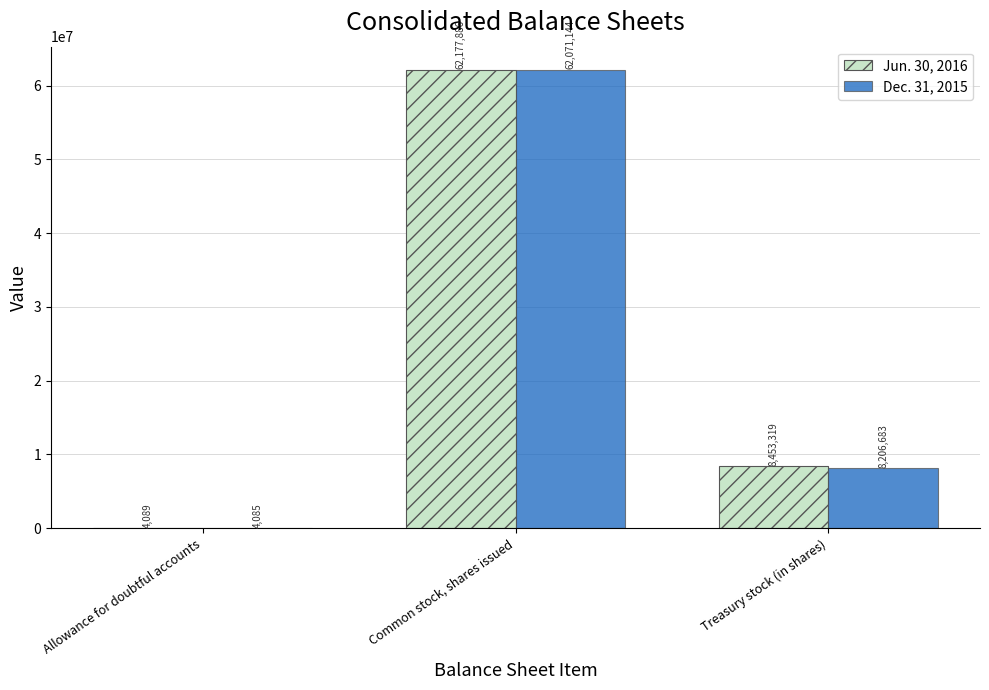

Reading right to left, extract all data points from this chart.

Jun. 30, 2016: Treasury stock (in shares)=8453319	Common stock, shares issued=62177886	Allowance for doubtful accounts=4089
Dec. 31, 2015: Treasury stock (in shares)=8206683	Common stock, shares issued=62071144	Allowance for doubtful accounts=4085